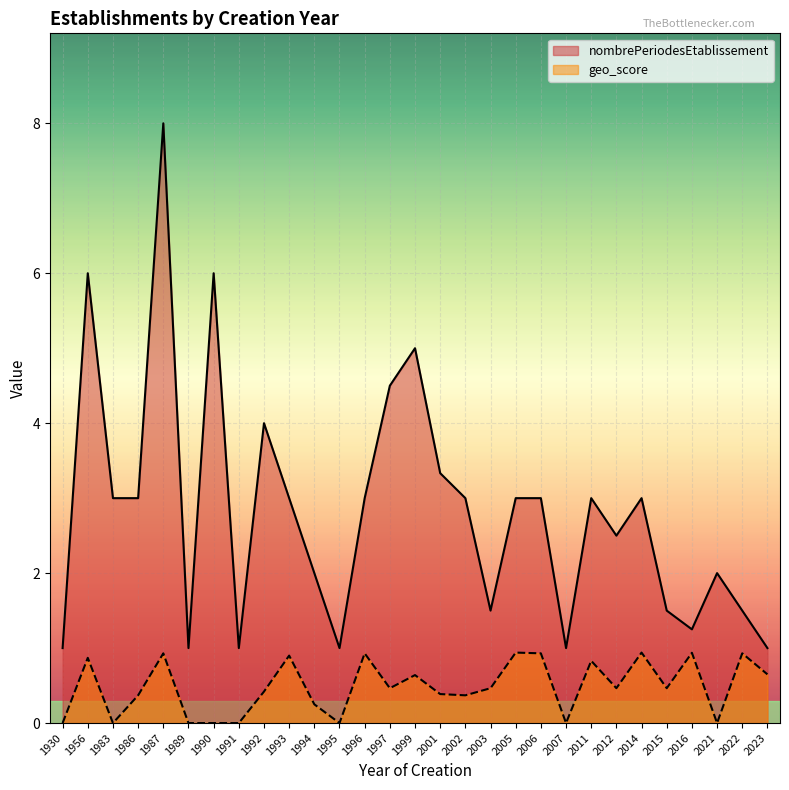

At which category does geo_score reach its first local valley?

1983